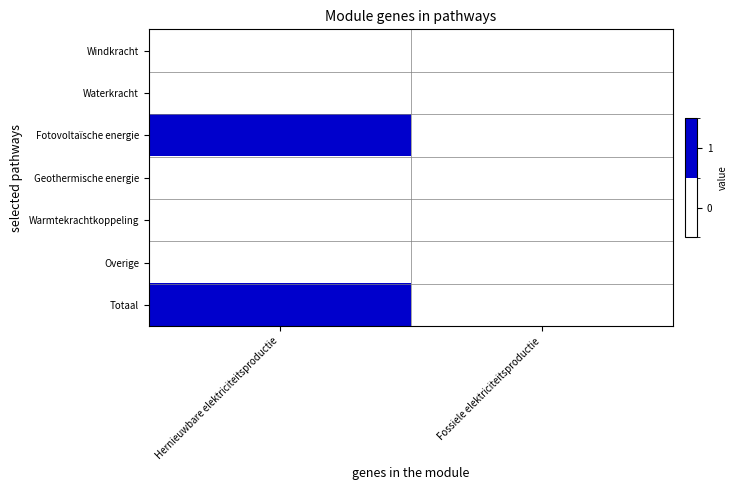

Reading right to left, what are all the values shown in this chart?

Windkracht: Fossiele elektriciteitsproductie=0	Hernieuwbare elektriciteitsproductie=0
Waterkracht: Fossiele elektriciteitsproductie=0	Hernieuwbare elektriciteitsproductie=0
Fotovoltaïsche energie: Fossiele elektriciteitsproductie=0	Hernieuwbare elektriciteitsproductie=1
Geothermische energie: Fossiele elektriciteitsproductie=0	Hernieuwbare elektriciteitsproductie=0
Warmtekrachtkoppeling: Fossiele elektriciteitsproductie=0	Hernieuwbare elektriciteitsproductie=0
Overige: Fossiele elektriciteitsproductie=0	Hernieuwbare elektriciteitsproductie=0
Totaal: Fossiele elektriciteitsproductie=0	Hernieuwbare elektriciteitsproductie=1